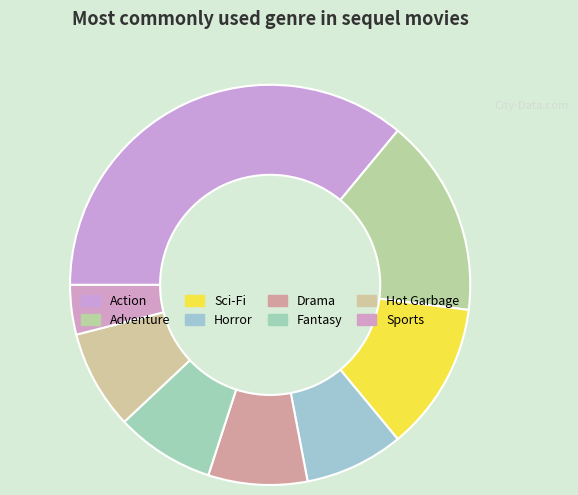

How many segments does this pie chart have?

8